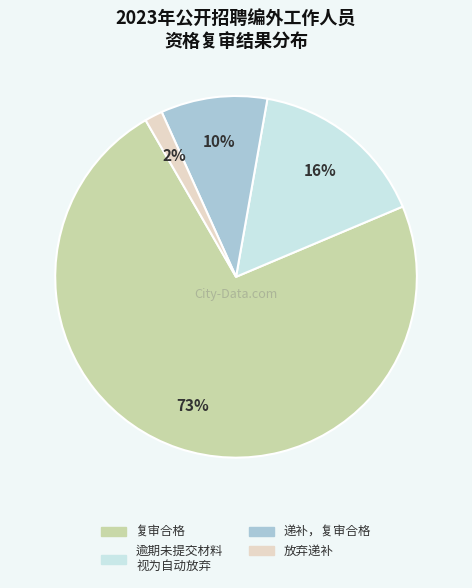

Is there a majority slice in this chart?

Yes